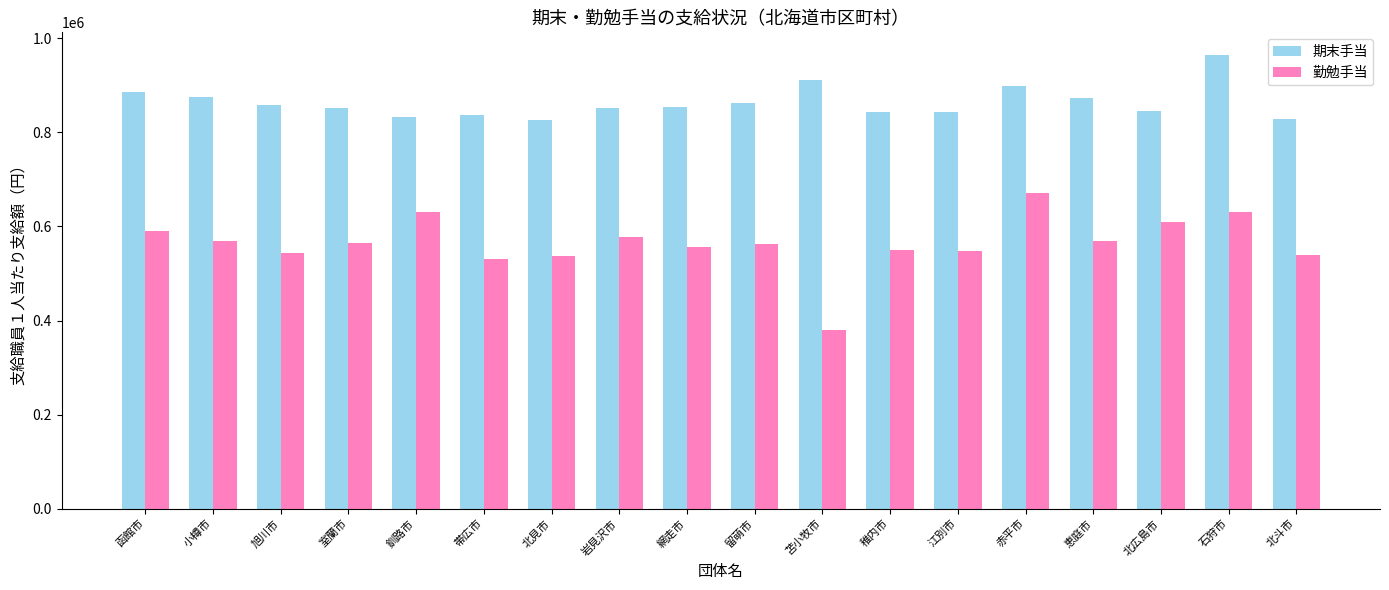

What is the label of the 3rd bar from the left?

旭川市